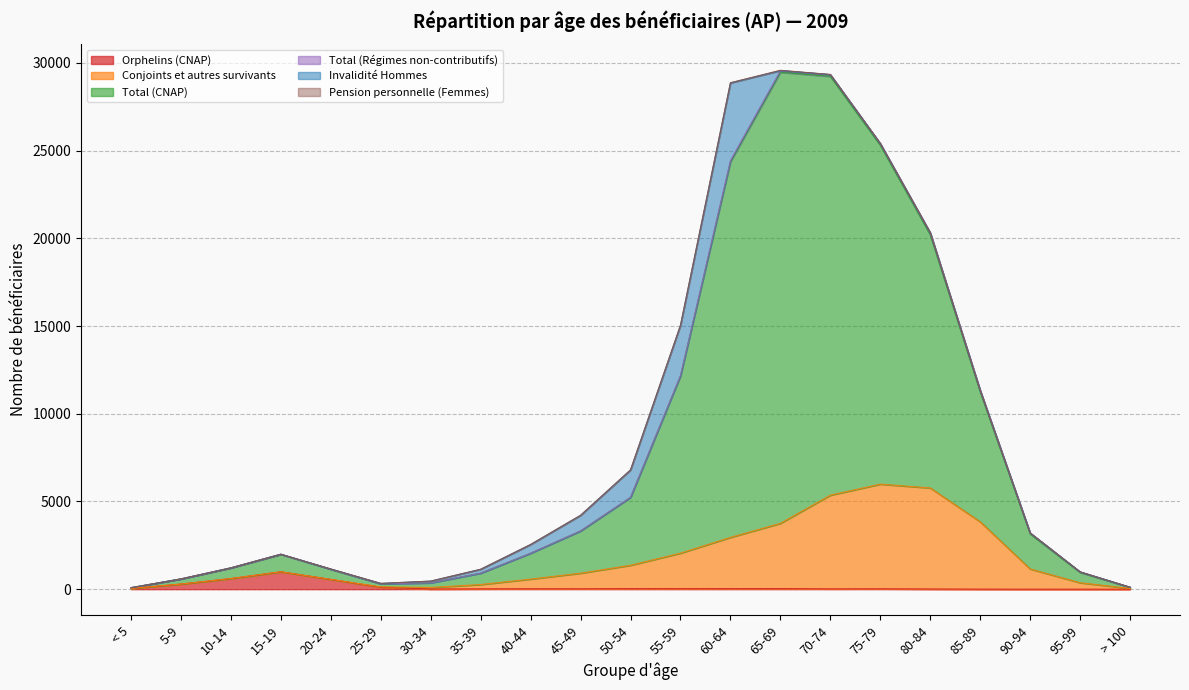

What is the maximum value for Orphelins (CNAP)?

993